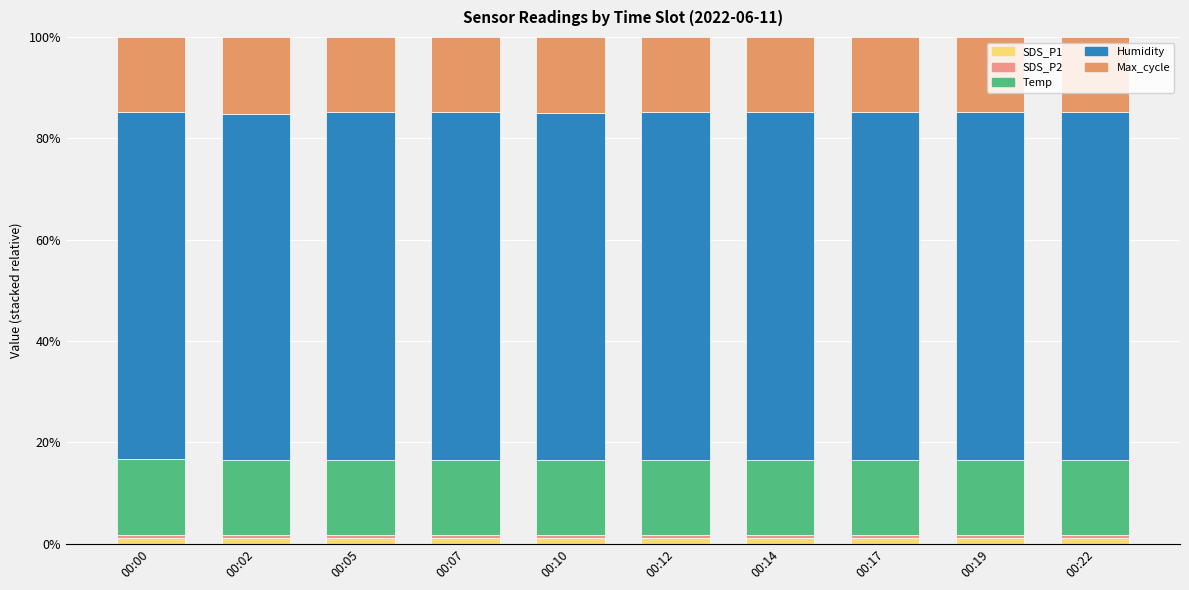

Are the bars grouped side by side (vs. stacked)?

No